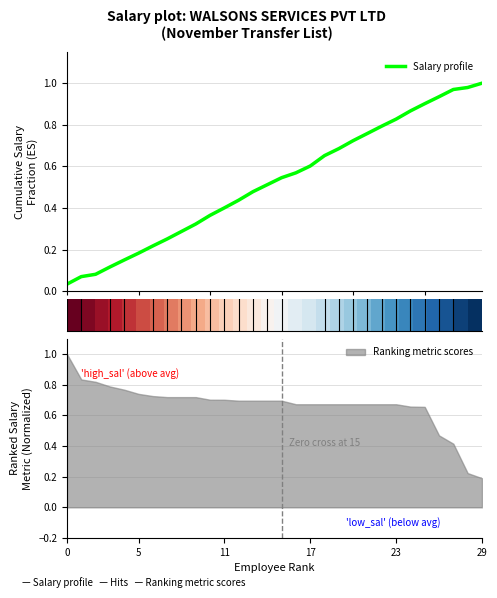

At which label does Ranking metric scores reach its minimum?

29